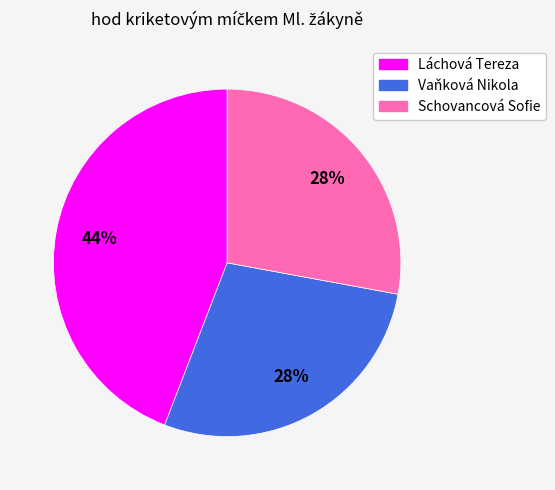

To the nearest percent, what portion does Schovancová Sofie represent?

28%